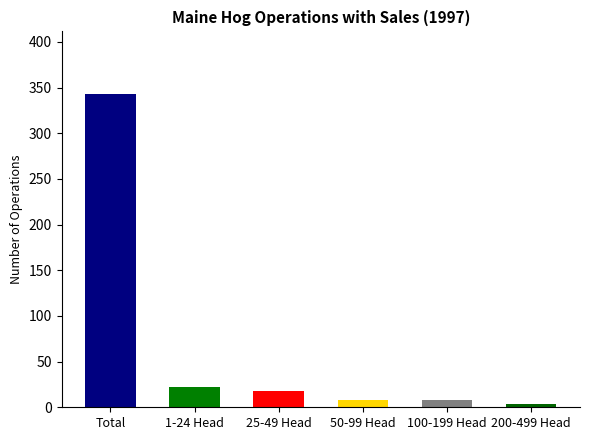

How many data points does each series have?

6